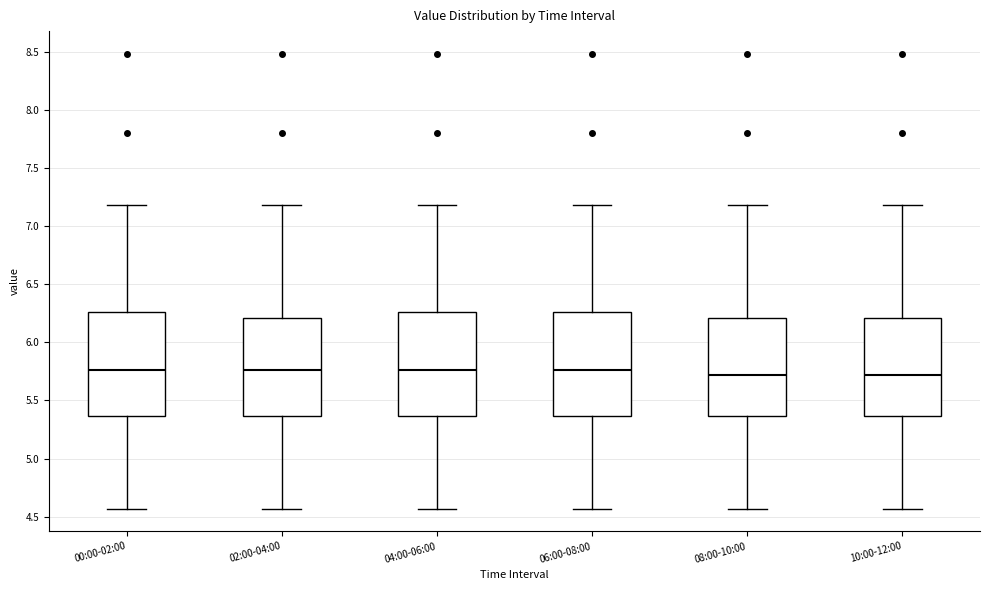

Where does the median line of the box for 10:00-12:00 sit on the y-axis? The values are not printed on the chart, so give them approximately, as read against the axis.

5.70